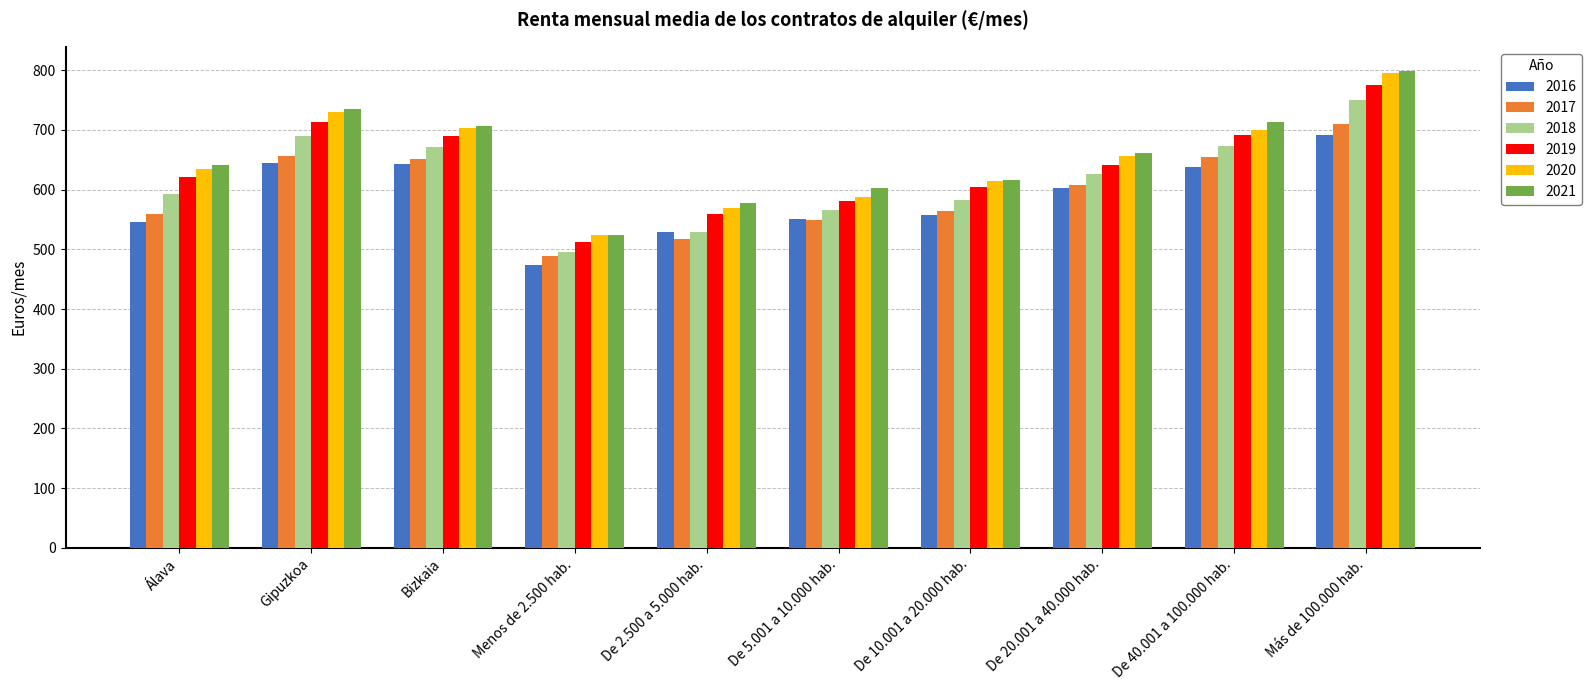

Is it true that 2021 equals 735.1 at Gipuzkoa?

True